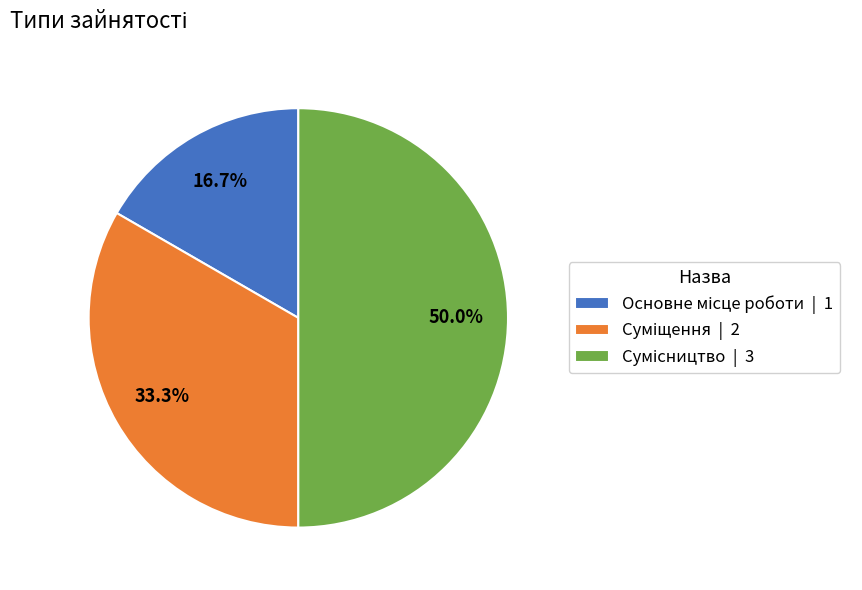

To the nearest percent, what percentage of the pie is Суміщення?

33%